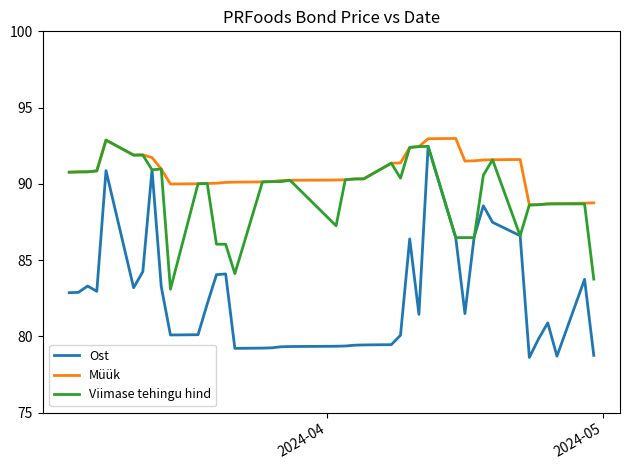

True or false: Müük and Ost cross at least once.

False